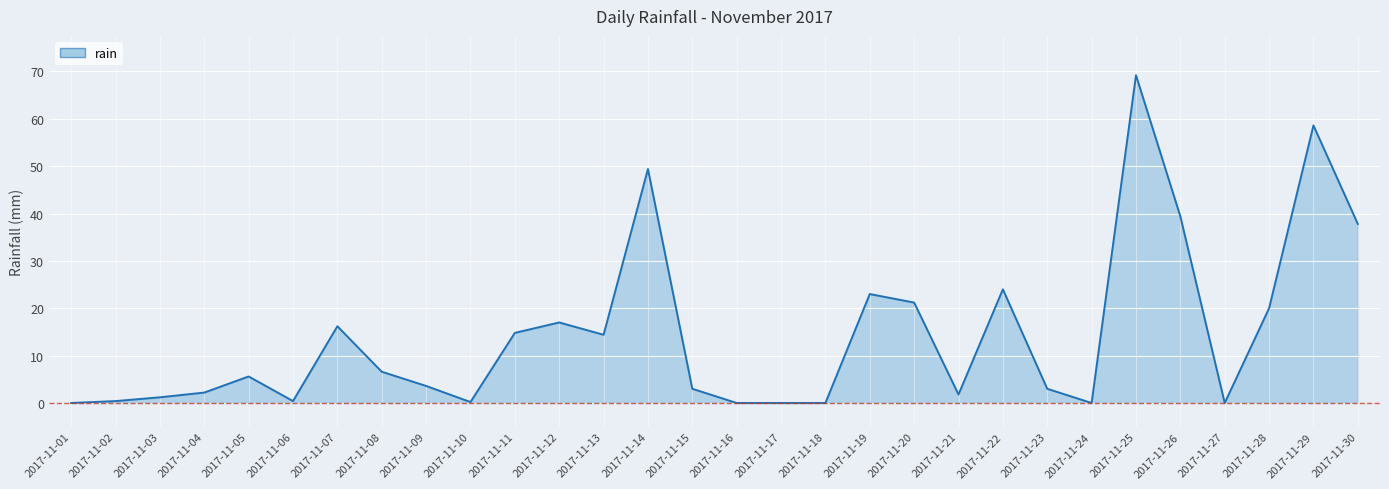

At which category does the data reach its first local peak?

2017-11-05